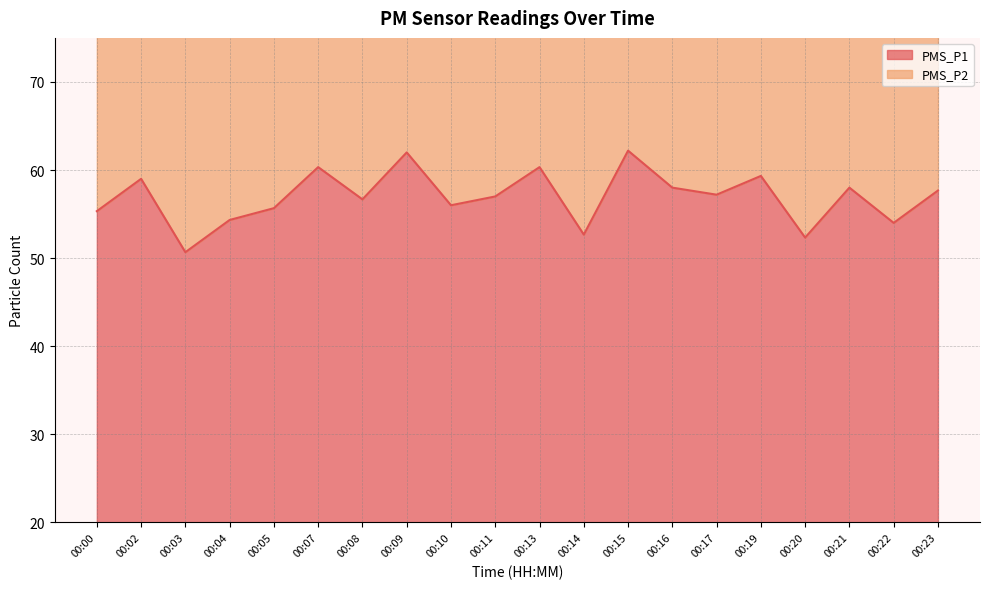

Between 00:13 and 00:04, which is larger?

00:13